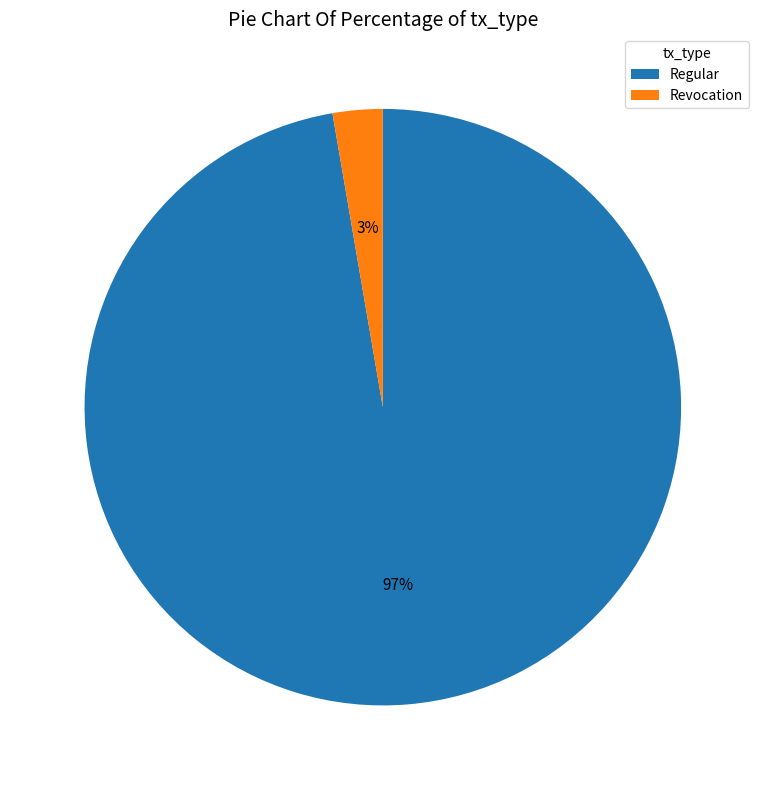

To the nearest percent, what is the combined percentage of Regular and Revocation?

100%